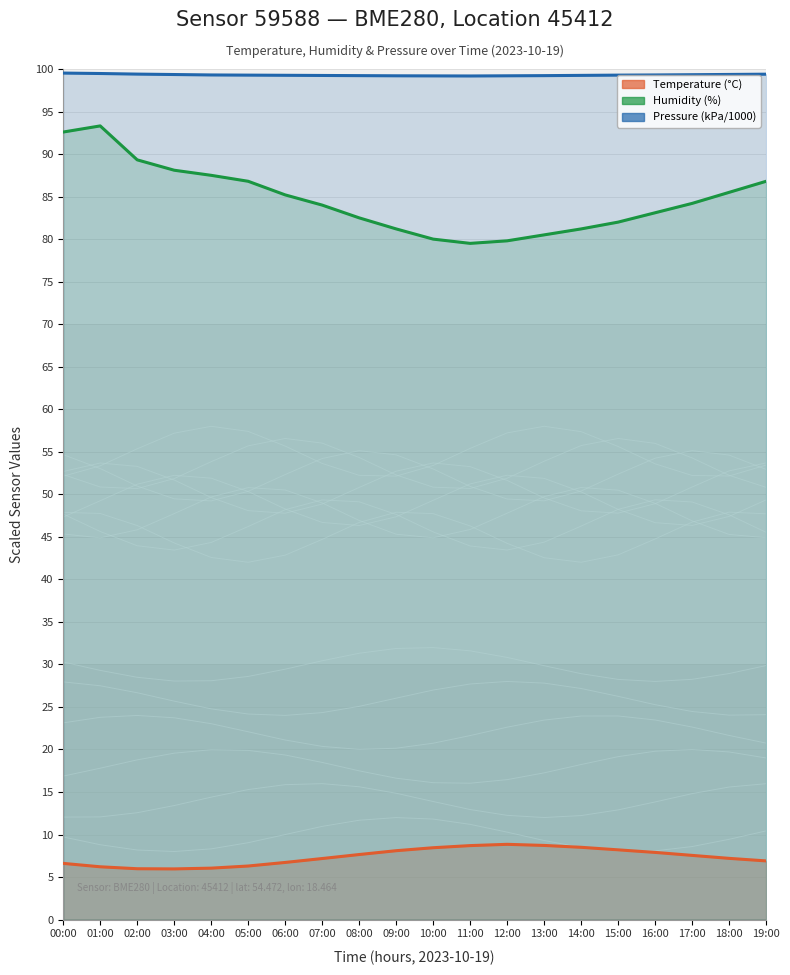

Does the chart have visible grid lines?

Yes